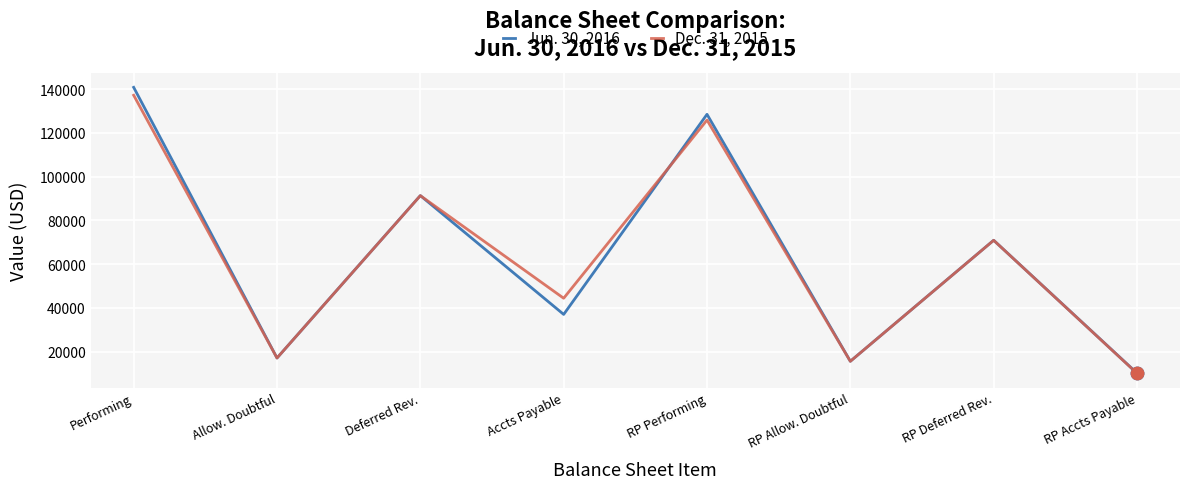

What are all the series names shown in the legend?

Jun. 30, 2016, Dec. 31, 2015